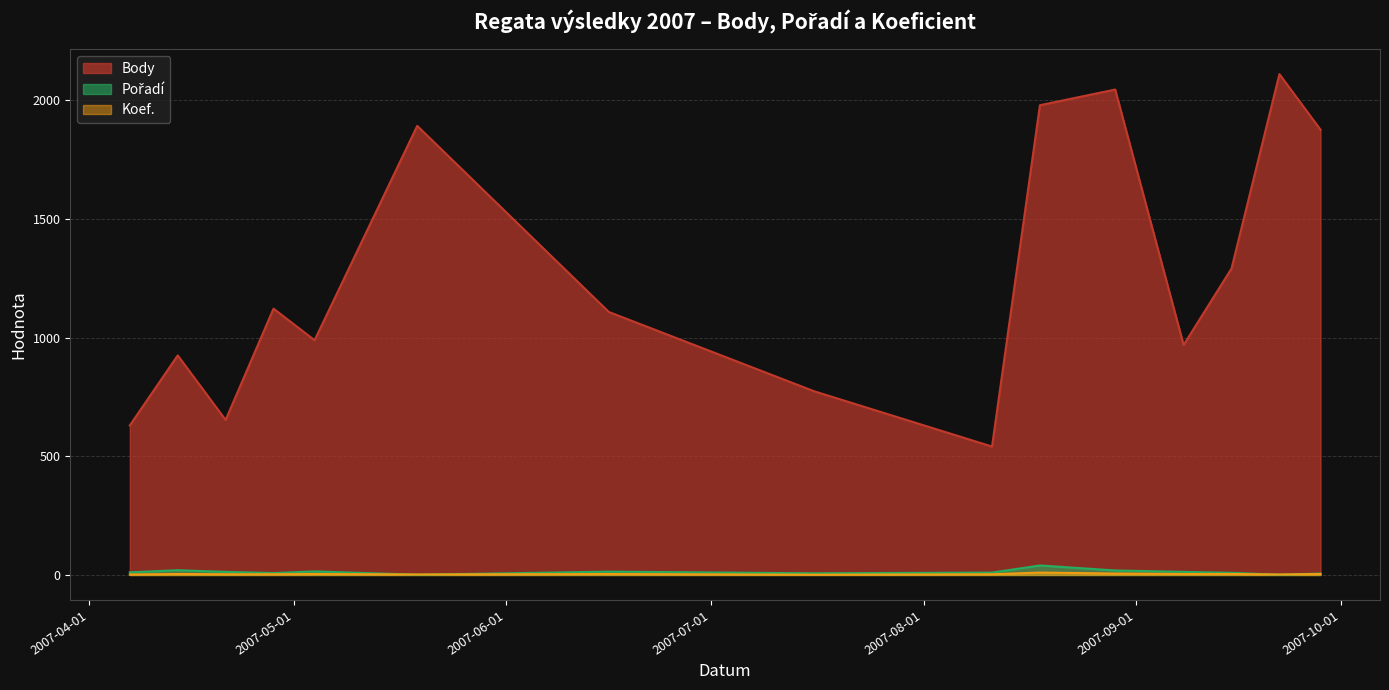

What is the minimum value for Body?

541